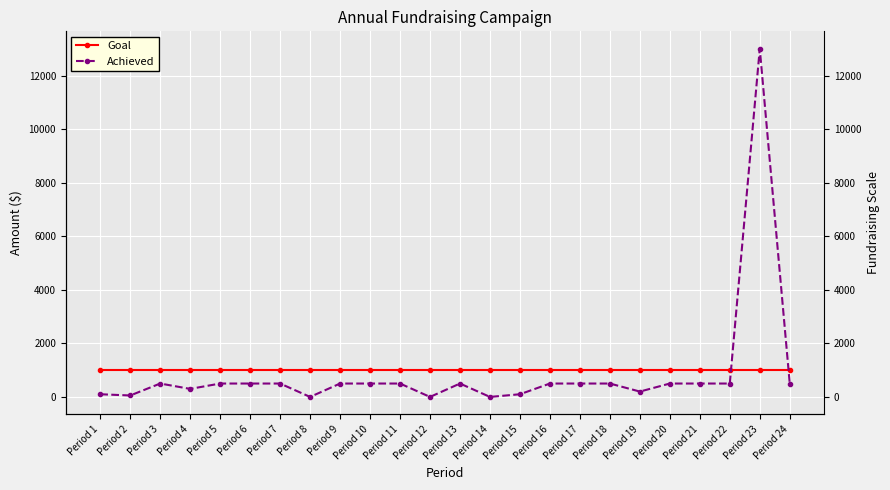

Which series changed the most between Period 5 and Period 13?

Goal